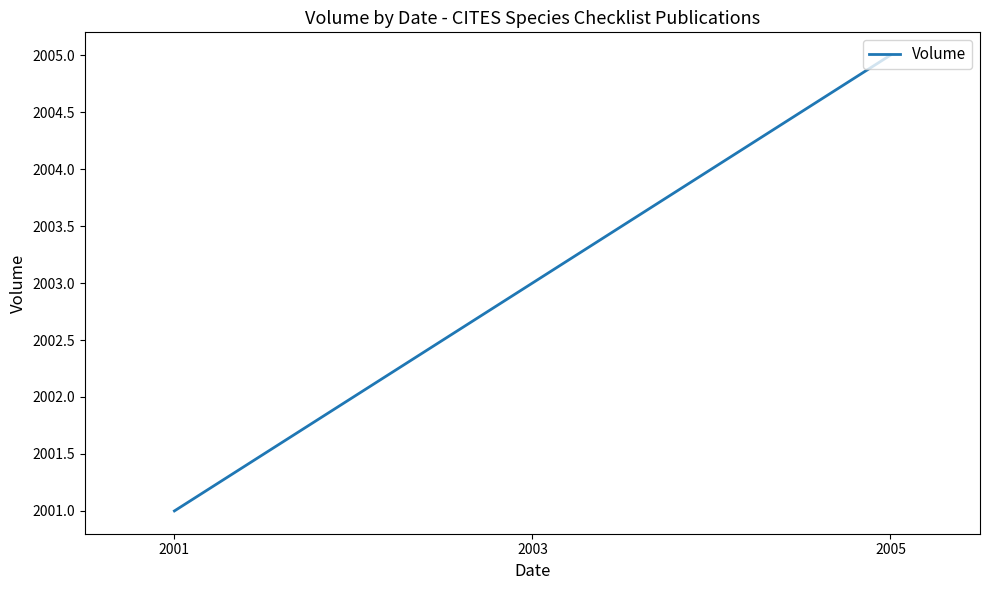

Rank the categories by value from highest to lowest.

2005, 2003, 2001